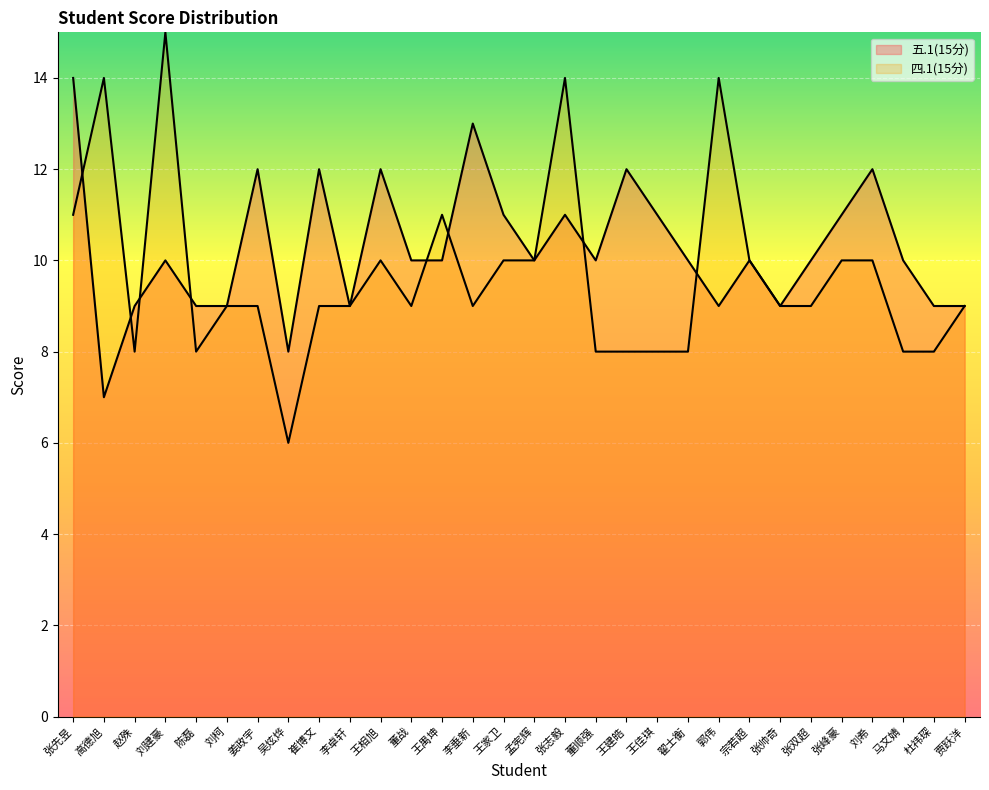

How many lines are shown in the chart?

2